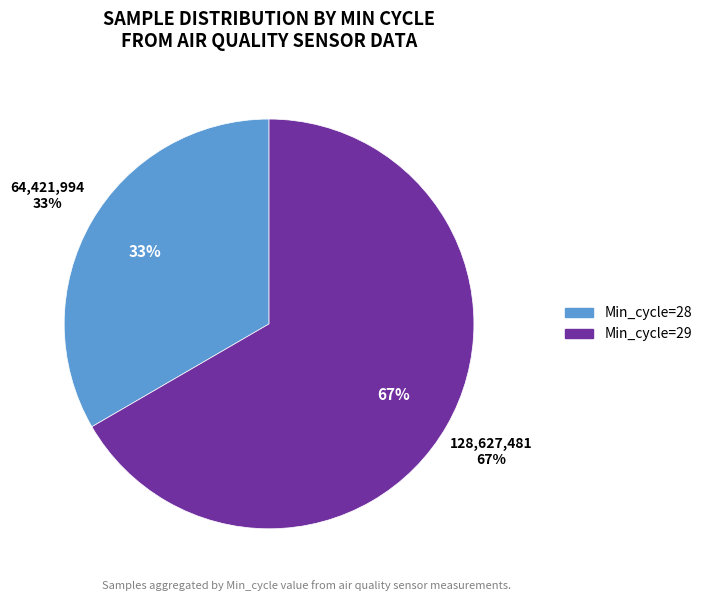

True or false: 29 accounts for 1% of the total.

False